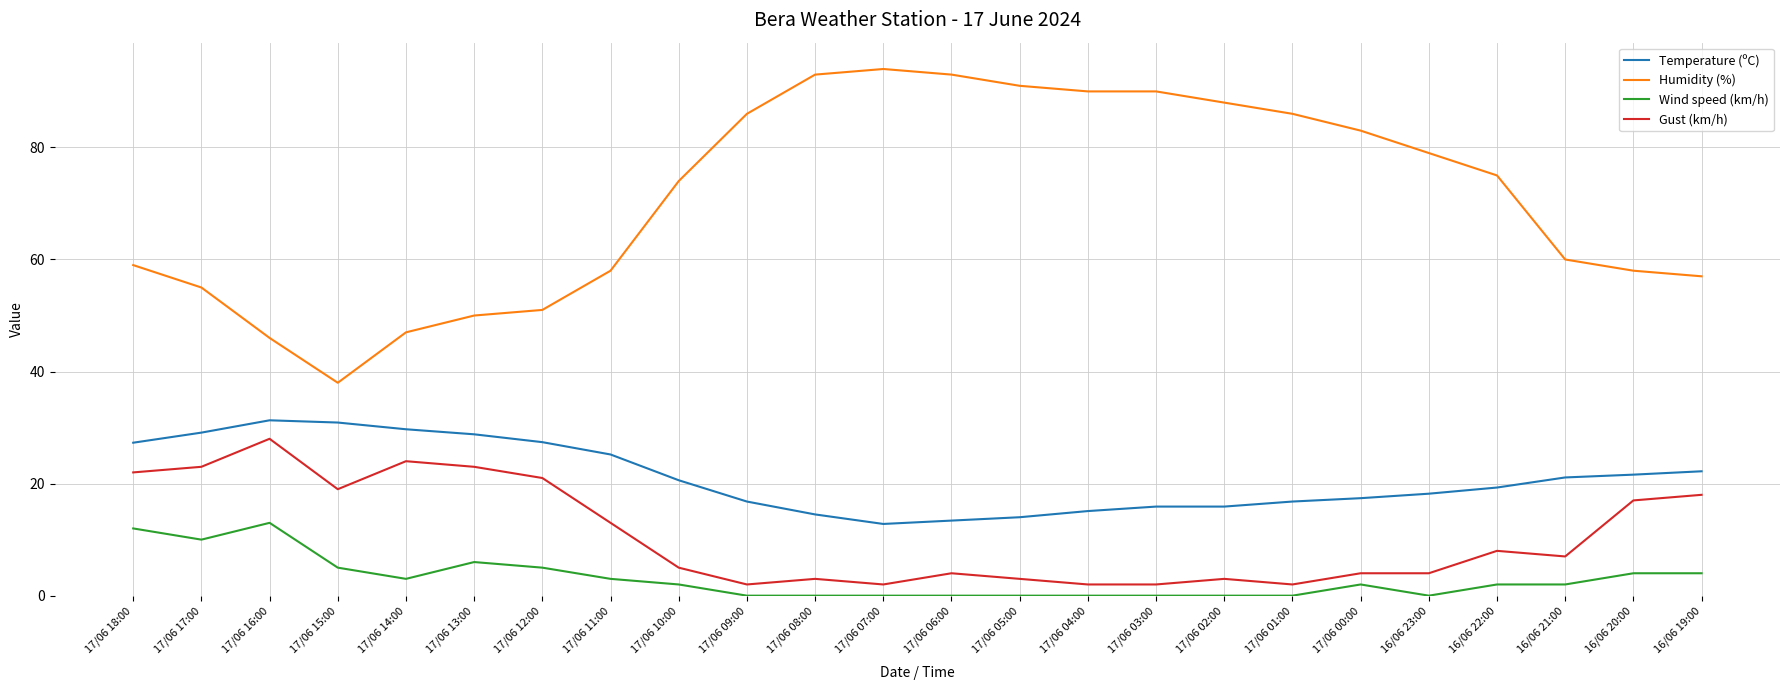

At which label does Humidity (%) reach its minimum?

17/06 15:00